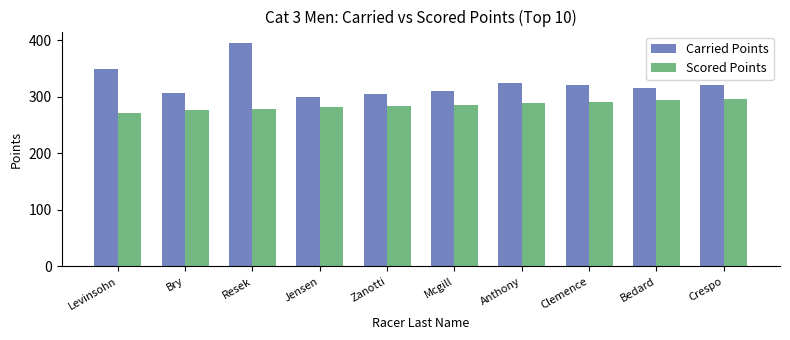

What is the label of the 2nd bar from the left?

Bry